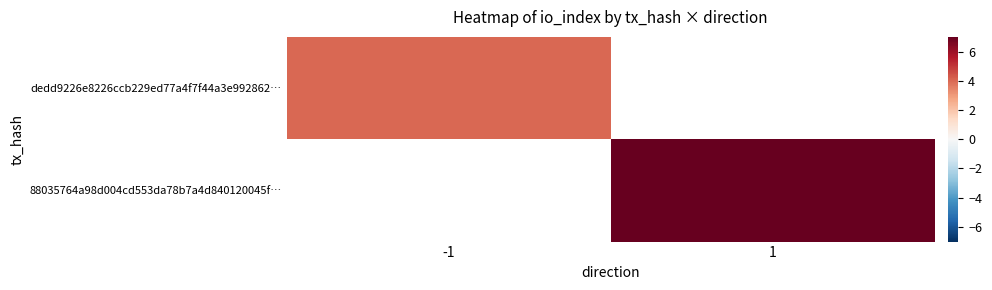

Between 1 and -1, which is larger?

-1